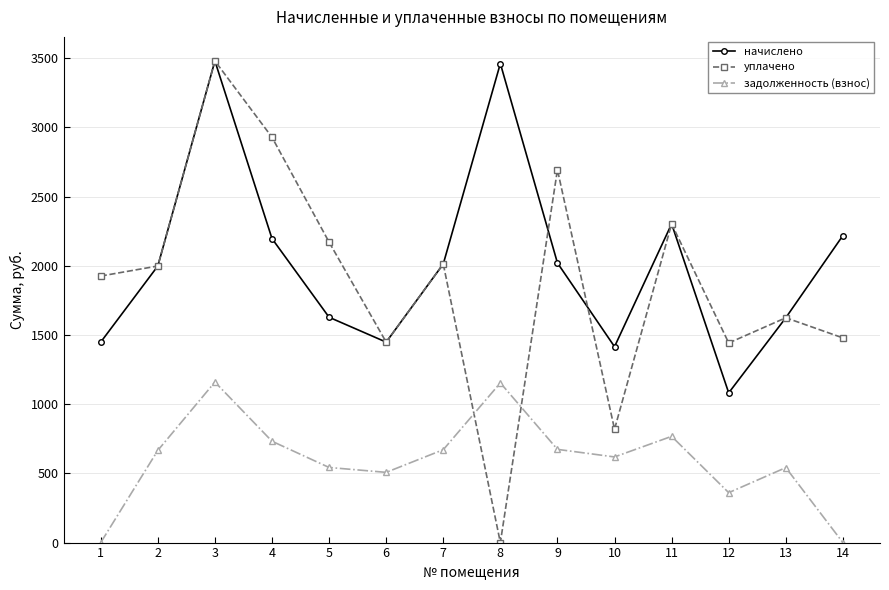

Where is уплачено nearest to the value 1739?

13